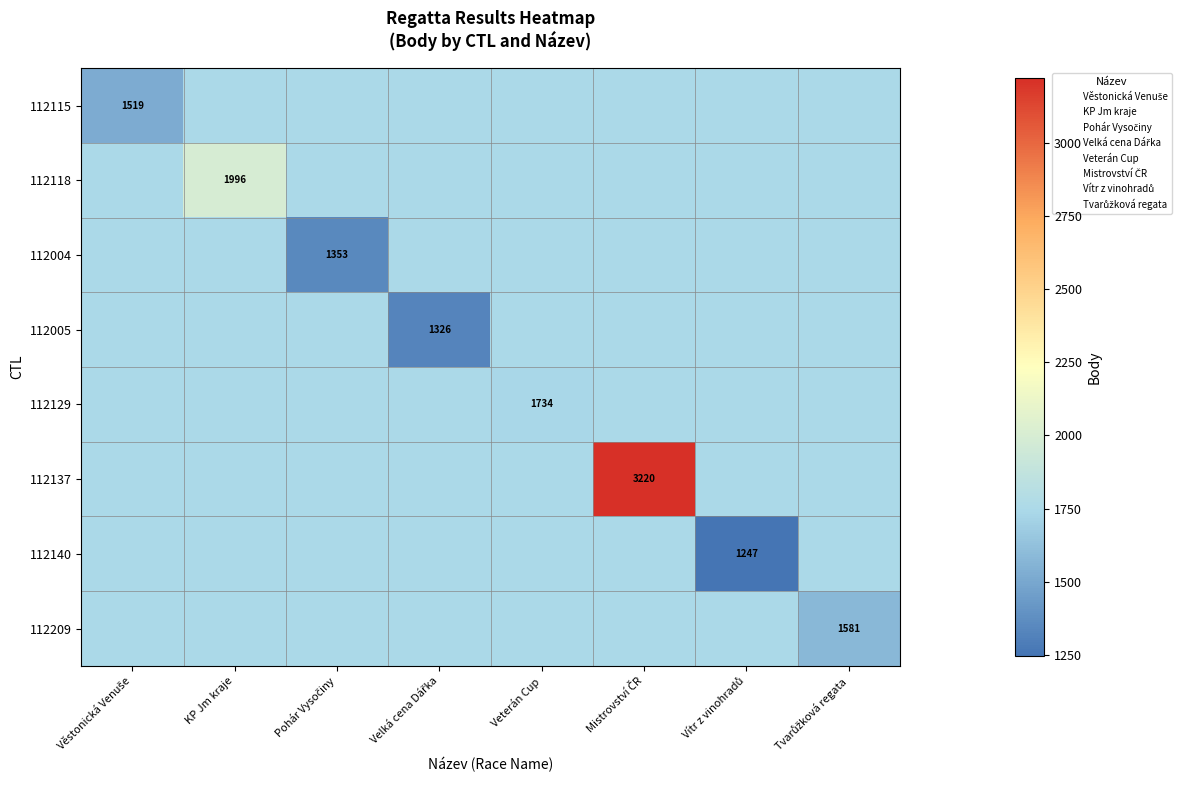

What is the total value across all series at KP Jm kraje?

14225